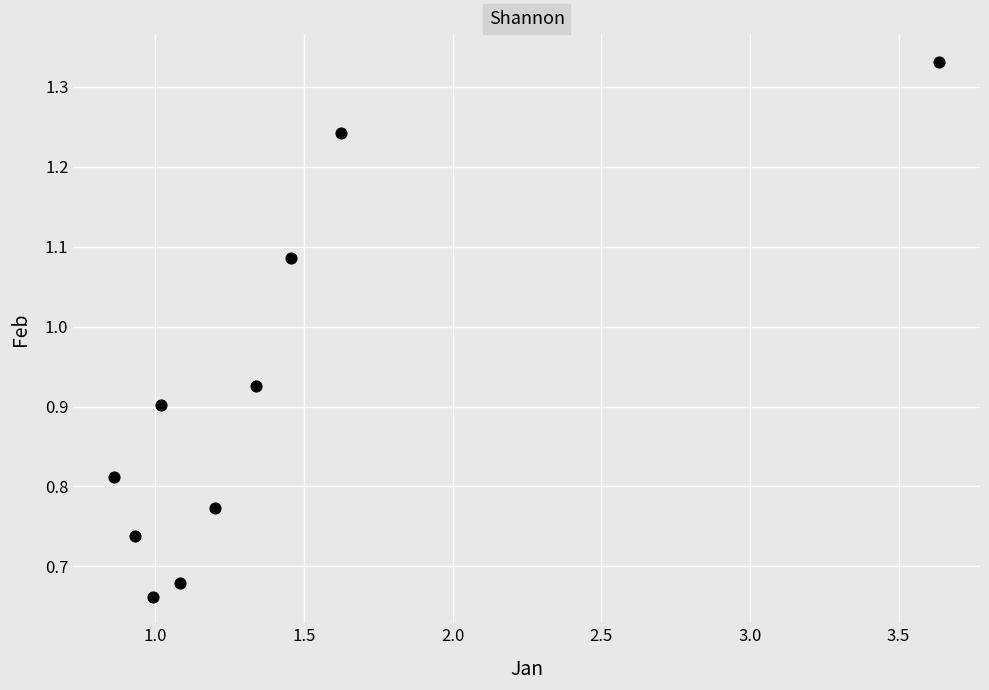

What is the average X value?

1.4